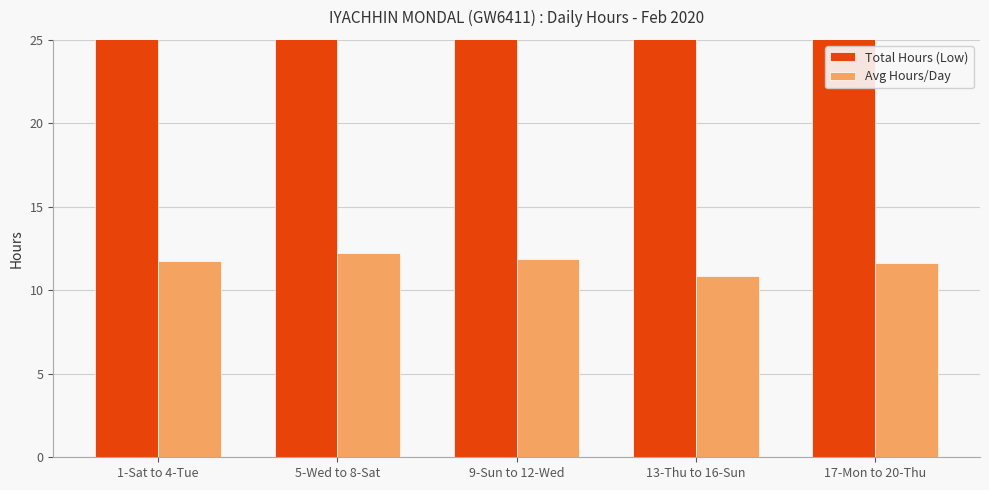

Rank the series at 13-Thu to 16-Sun from lowest to highest value.

Avg Hours/Day, Total Hours (Low)